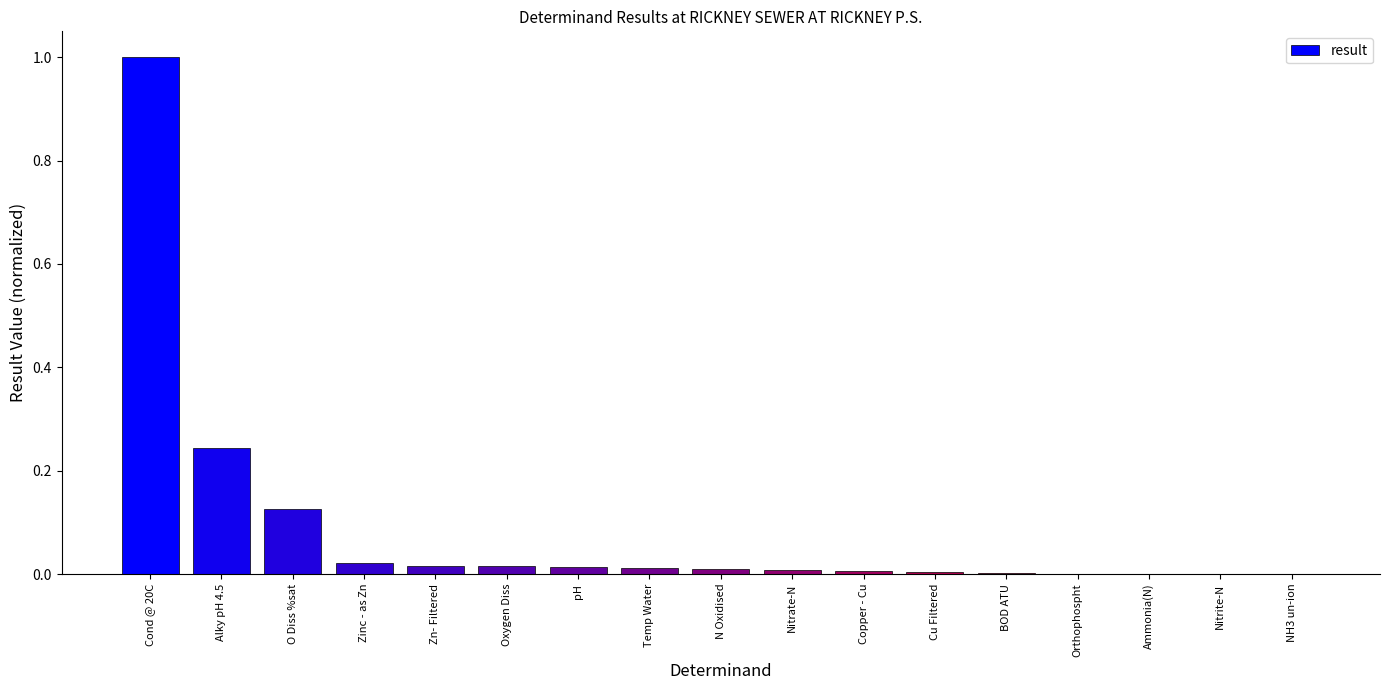

The value at pH is 0.0. True or false?

True